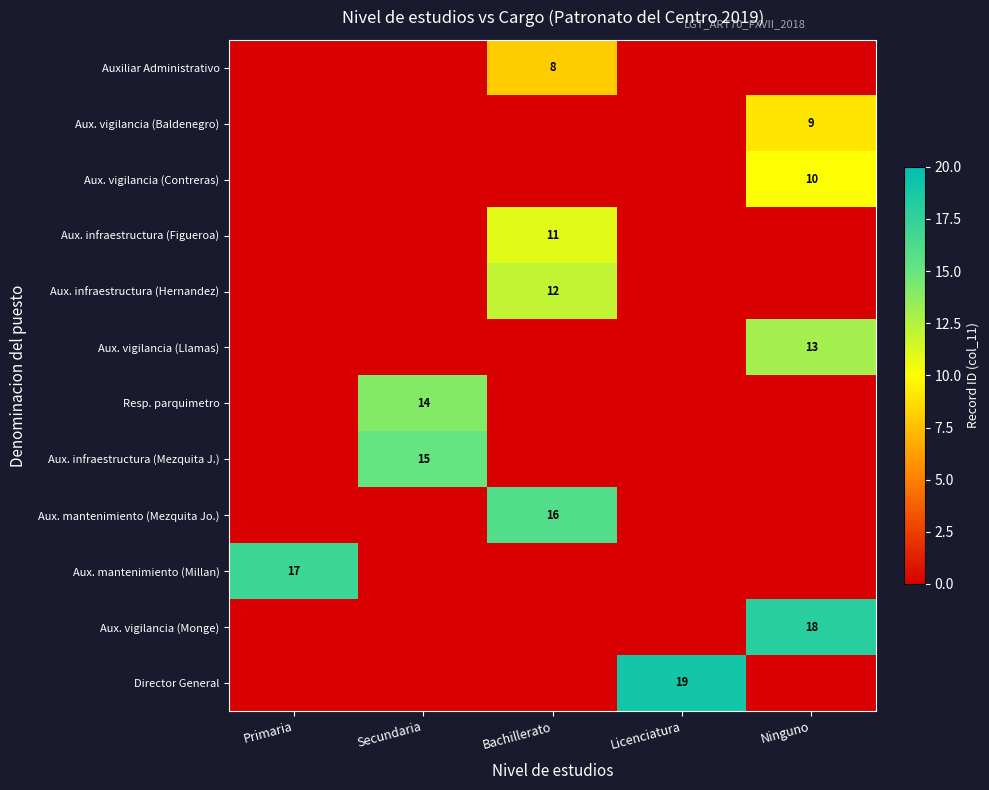

Which series has the largest total across all categories?

Director General